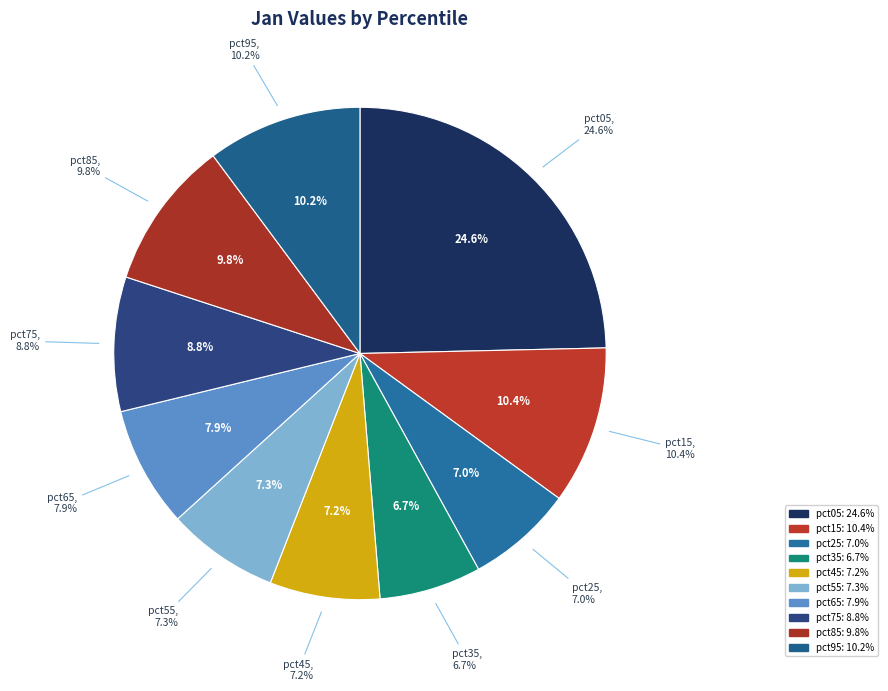

What percentage is NOT represented by pct65?

92.1%